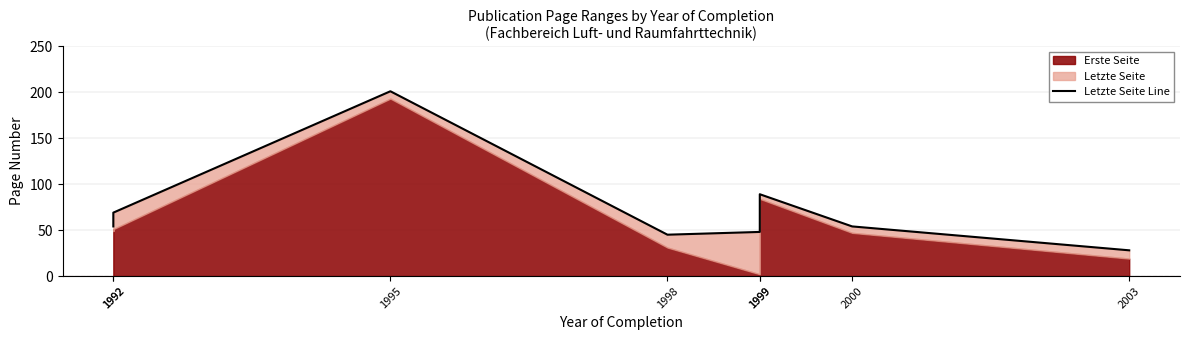

How many data points are above 54?

3